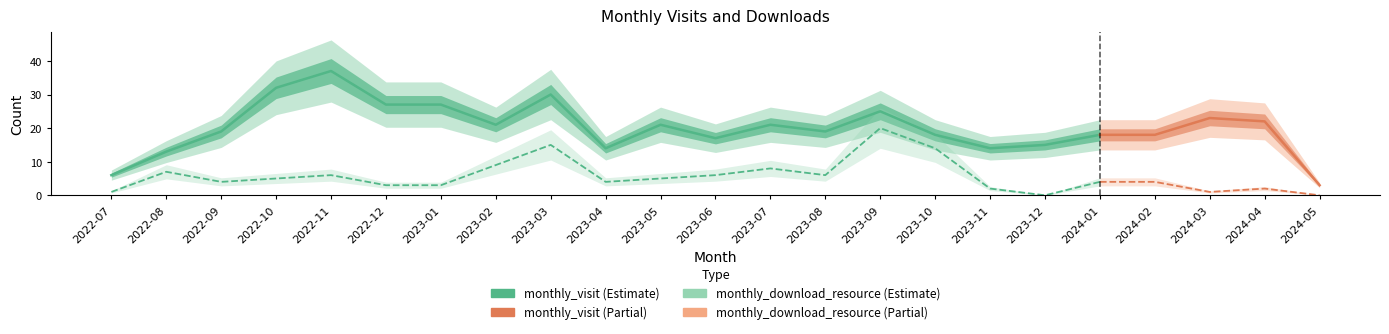

The value of monthly_download_resource at 2023-09 is 34. True or false?

False